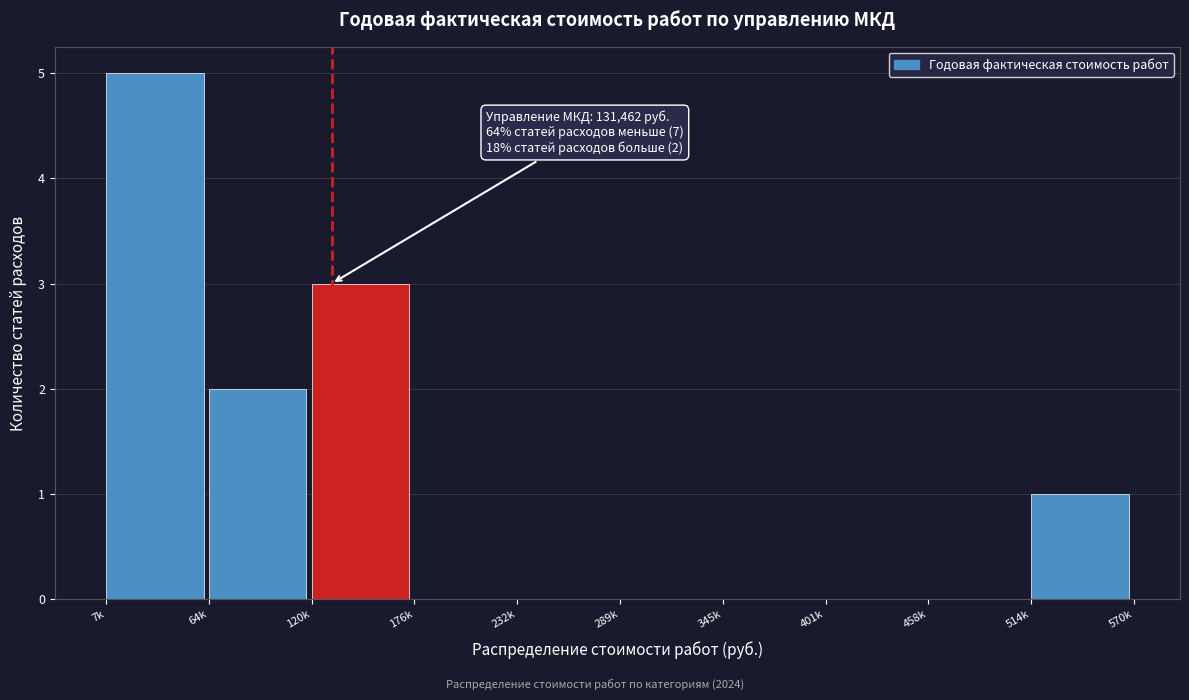

Reading left to right, extract all data points from this chart.

7k=5	64k=2	120k=3	176k=0	232k=0	289k=0	345k=0	401k=0	458k=0	514k=1